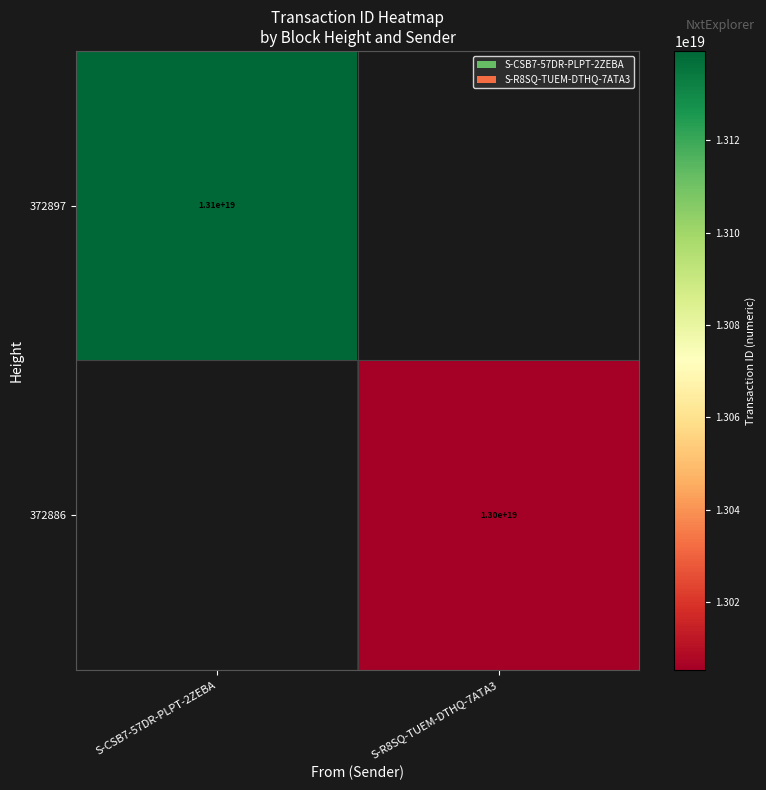

True or false: 372897 has a value of 21067043546104426496 at S-CSB7-57DR-PLPT-2ZEBA.

False